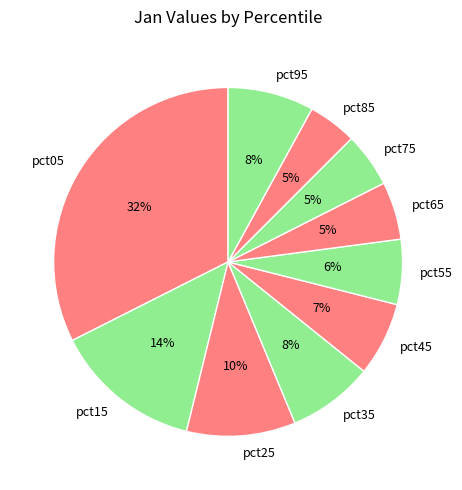

What percentage is the pct55 slice, to the nearest percent?

6%